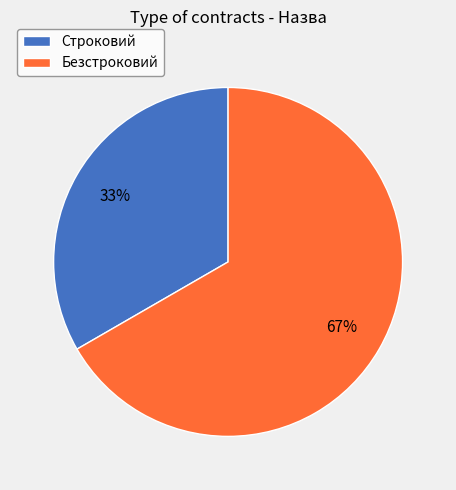

What percentage is the Строковий slice, to the nearest percent?

33%